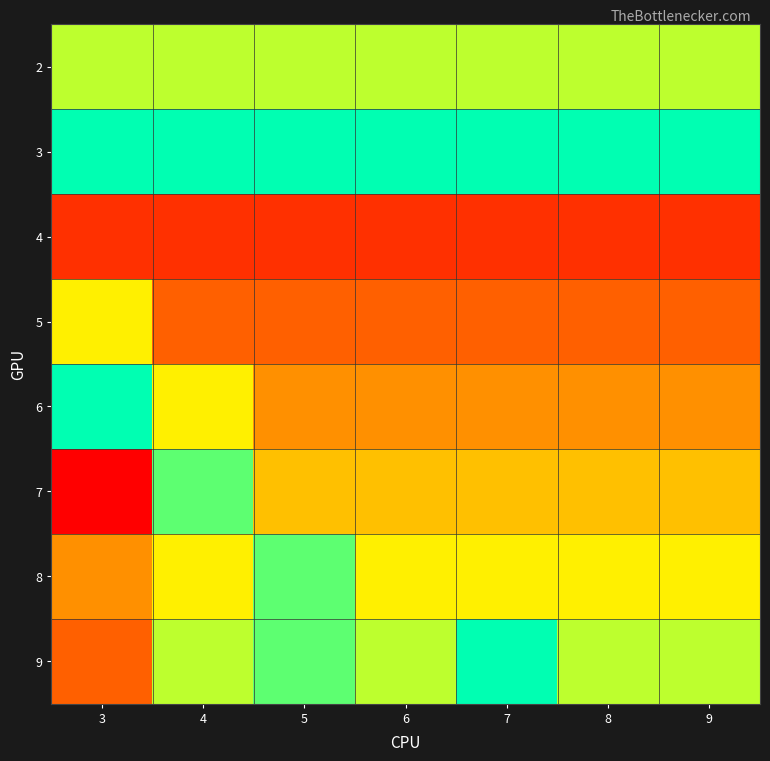

Reading left to right, list all the values displayed in this chart.

2: 3=7	4=7	5=7	6=7	7=7	8=7	9=7
3: 3=9	4=9	5=9	6=9	7=9	8=9	9=9
4: 3=2	4=2	5=2	6=2	7=2	8=2	9=2
5: 3=6	4=3	5=3	6=3	7=3	8=3	9=3
6: 3=9	4=6	5=4	6=4	7=4	8=4	9=4
7: 3=1	4=8	5=5	6=5	7=5	8=5	9=5
8: 3=4	4=6	5=8	6=6	7=6	8=6	9=6
9: 3=3	4=7	5=8	6=7	7=9	8=7	9=7